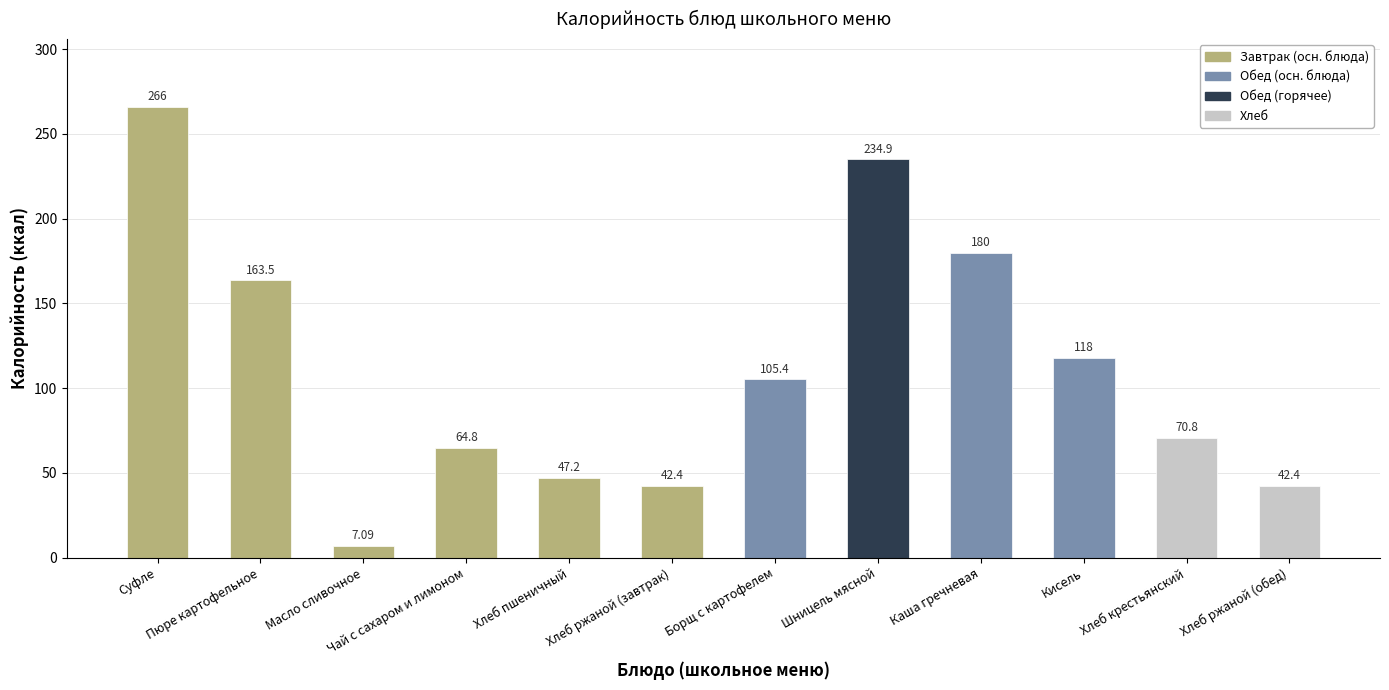

How many categories are shown in the chart?

12